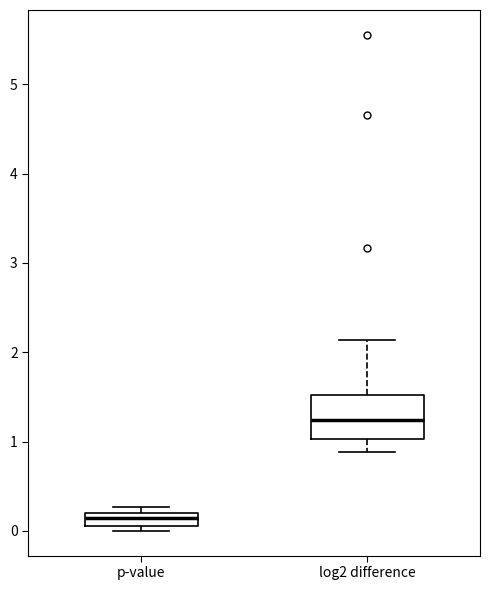

Comparing the boxes themselves (not the whiskers), which one is the tallest?

log2 difference